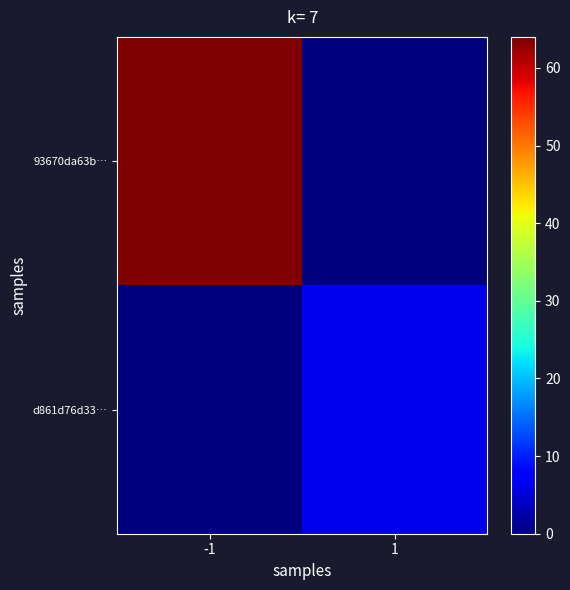

At 1, list the series in order from smallest to largest.

93670da63b…, d861d76d33…